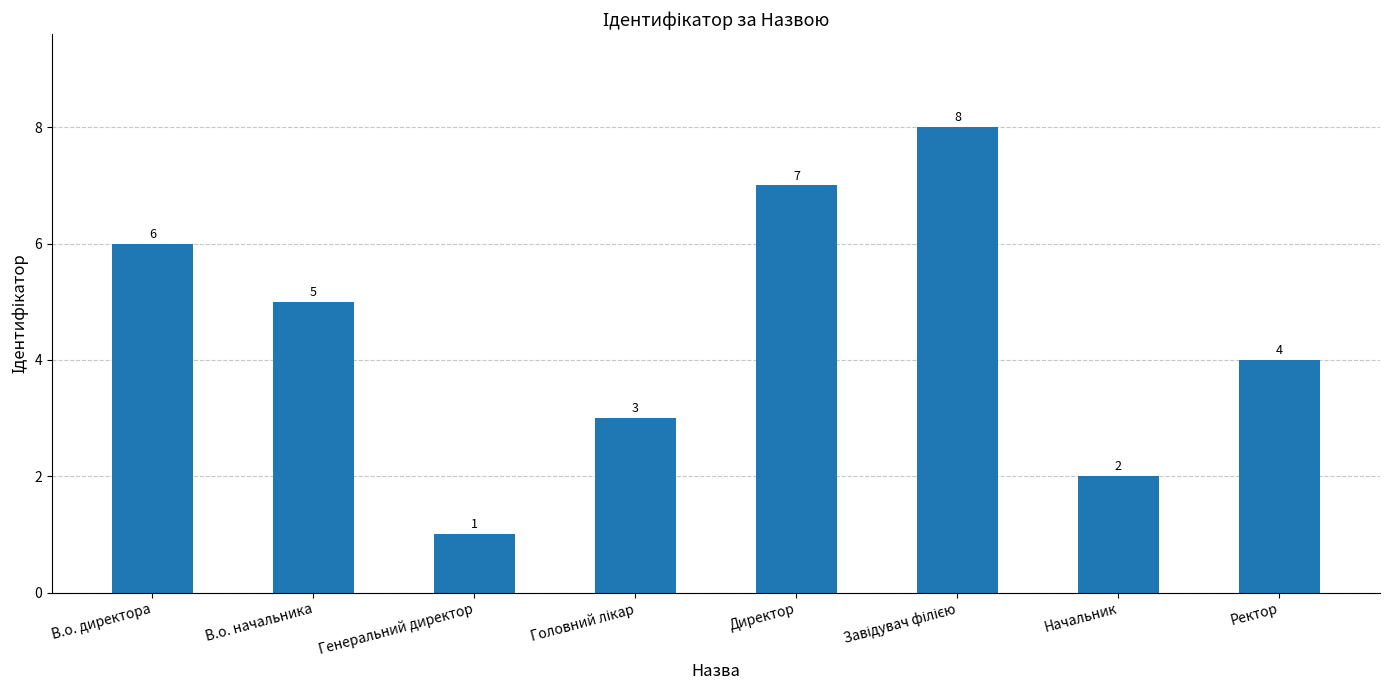

The value at Генеральний директор is 0. True or false?

False